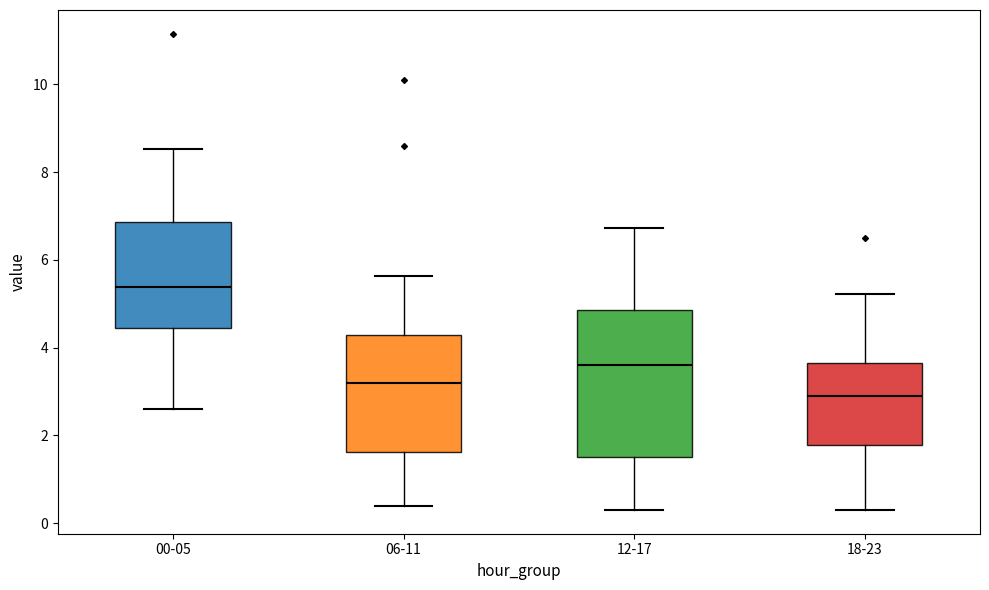

Reading left to right, transcribe this box plot: for each box, give where its median line is, the range the box spans, and where its two whiskers end, as read against the y-axis. The values are not printed on the chart, so give them approximately, as read against the axis.

00-05: median 5.4, box 4.4 to 6.8, whiskers 2.6 to 8.6
06-11: median 3.2, box 1.6 to 4.2, whiskers 0.4 to 5.6
12-17: median 3.6, box 1.6 to 4.8, whiskers 0.4 to 6.8
18-23: median 2.8, box 1.8 to 3.6, whiskers 0.4 to 5.2